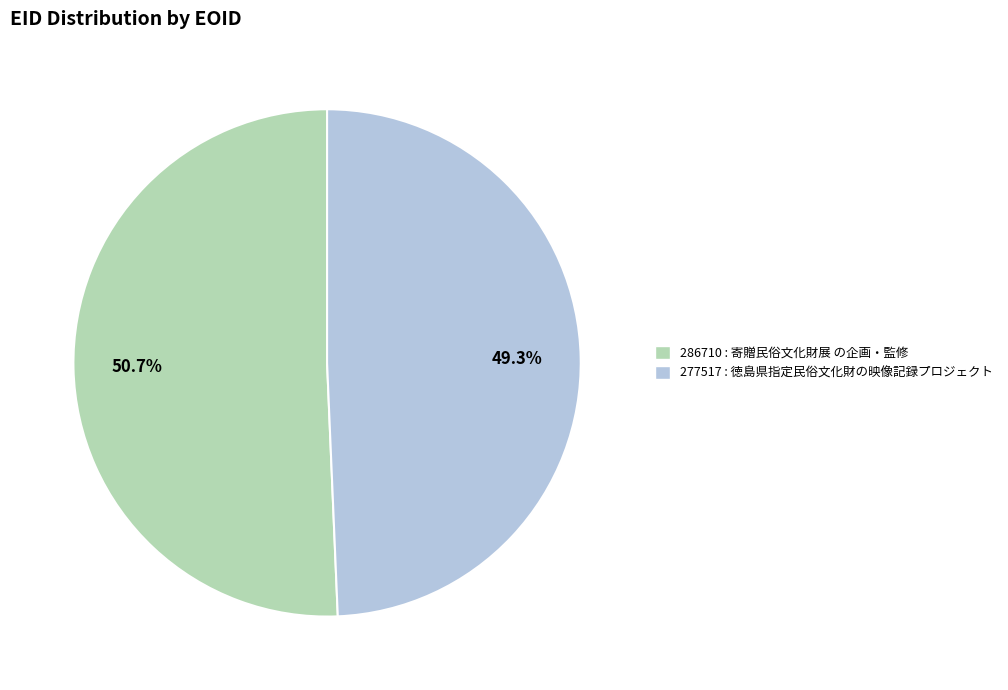

To the nearest percent, what is the combined percentage of 277517 and 286710?

100%